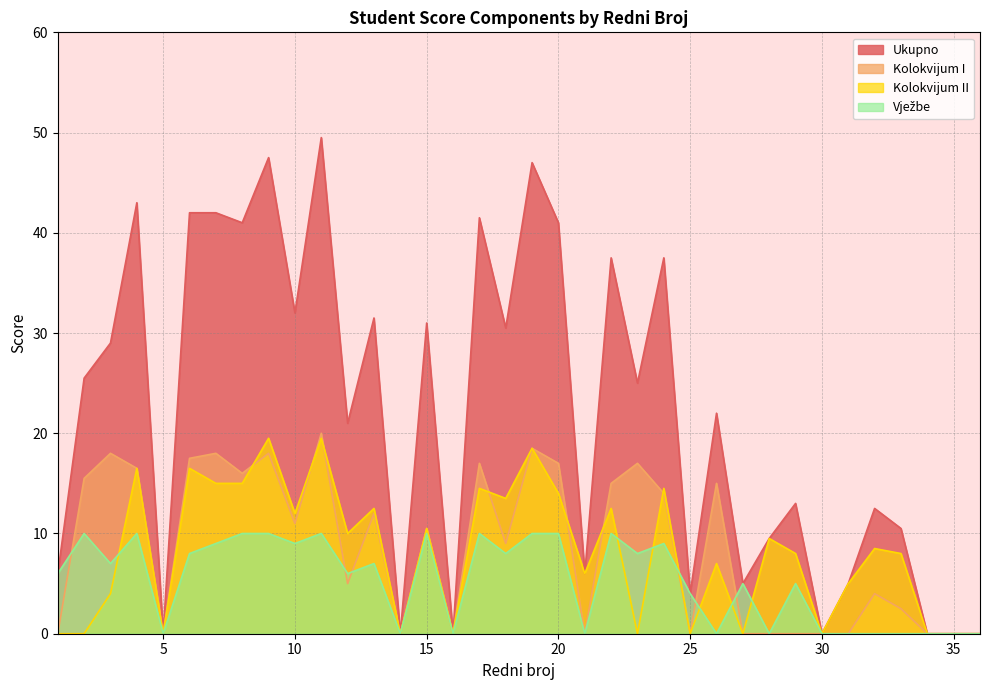

How many interior local peaks does the Kolokvijum I series have?

11